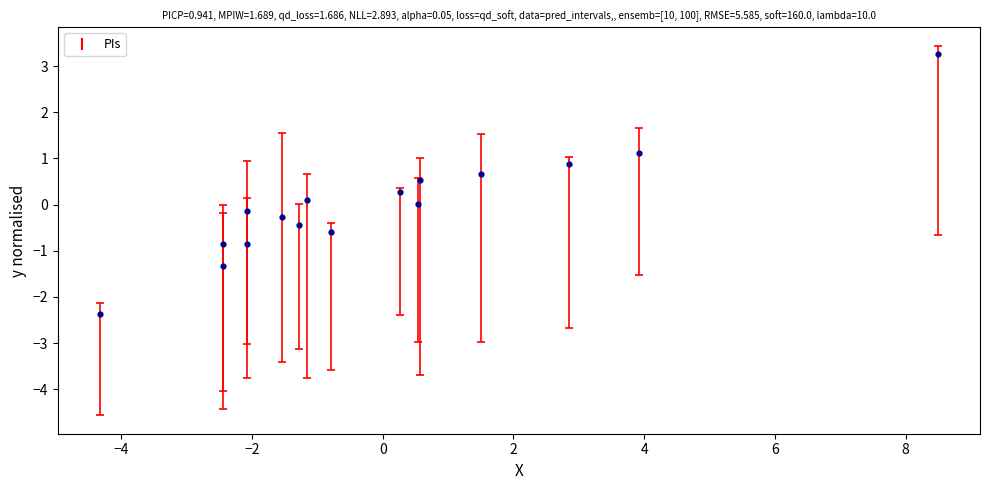

What is the range of X values (max minus min)?

12.8